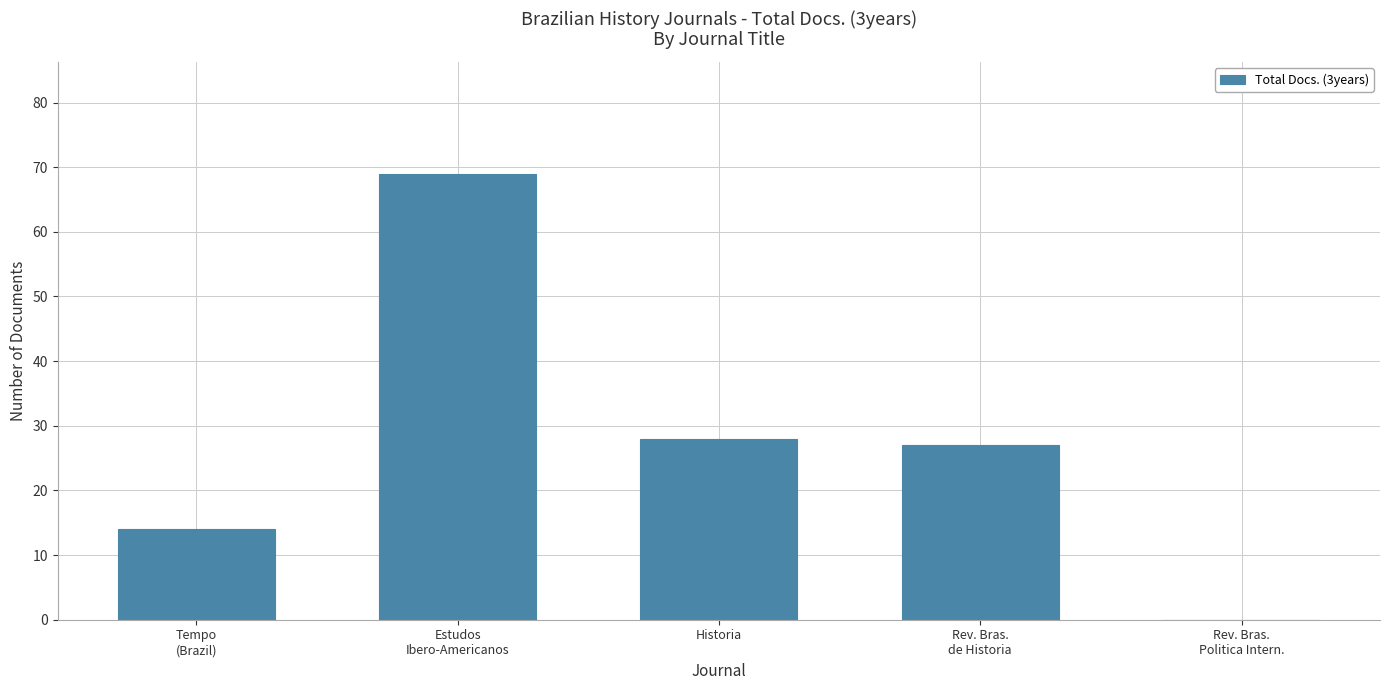

How many data points does each series have?

5